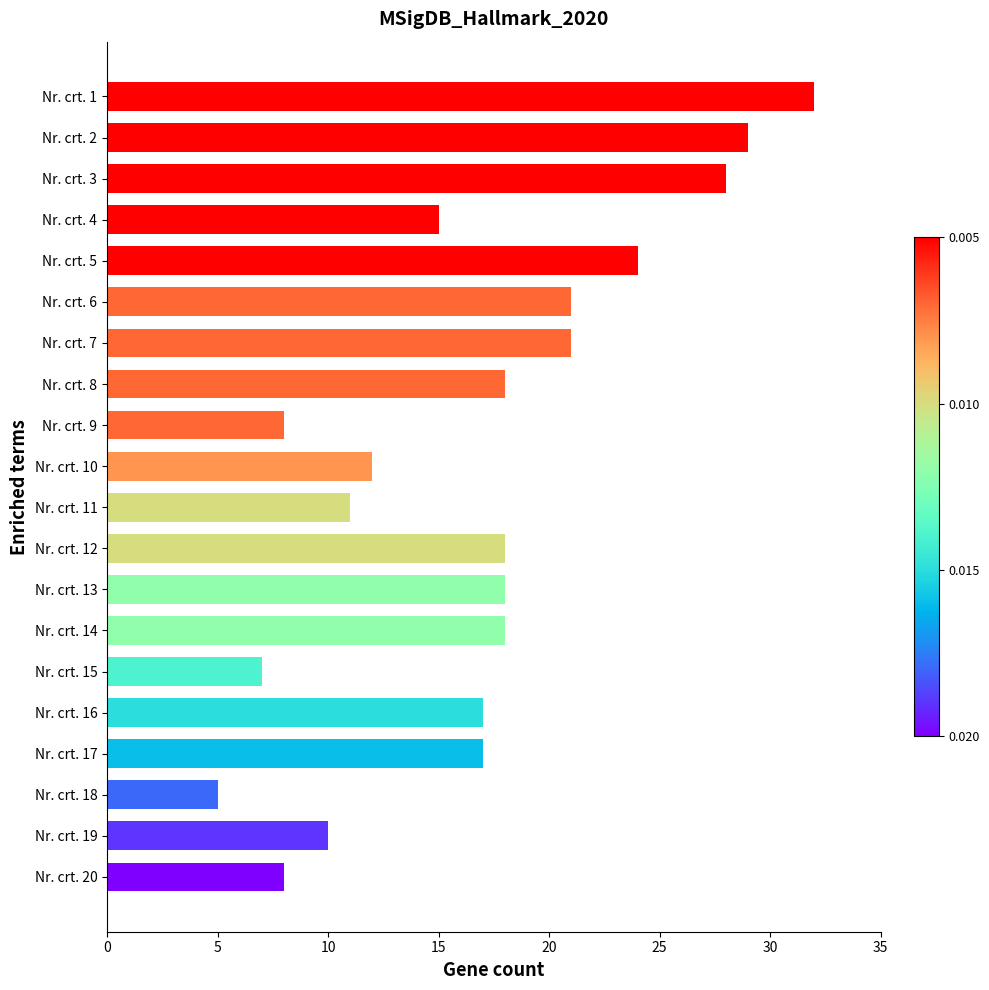

Reading top to bottom, transcribe all the data shown in this chart.

Nr. crt. 1=32	Nr. crt. 2=29	Nr. crt. 3=28	Nr. crt. 4=15	Nr. crt. 5=24	Nr. crt. 6=21	Nr. crt. 7=21	Nr. crt. 8=18	Nr. crt. 9=8	Nr. crt. 10=12	Nr. crt. 11=11	Nr. crt. 12=18	Nr. crt. 13=18	Nr. crt. 14=18	Nr. crt. 15=7	Nr. crt. 16=17	Nr. crt. 17=17	Nr. crt. 18=5	Nr. crt. 19=10	Nr. crt. 20=8